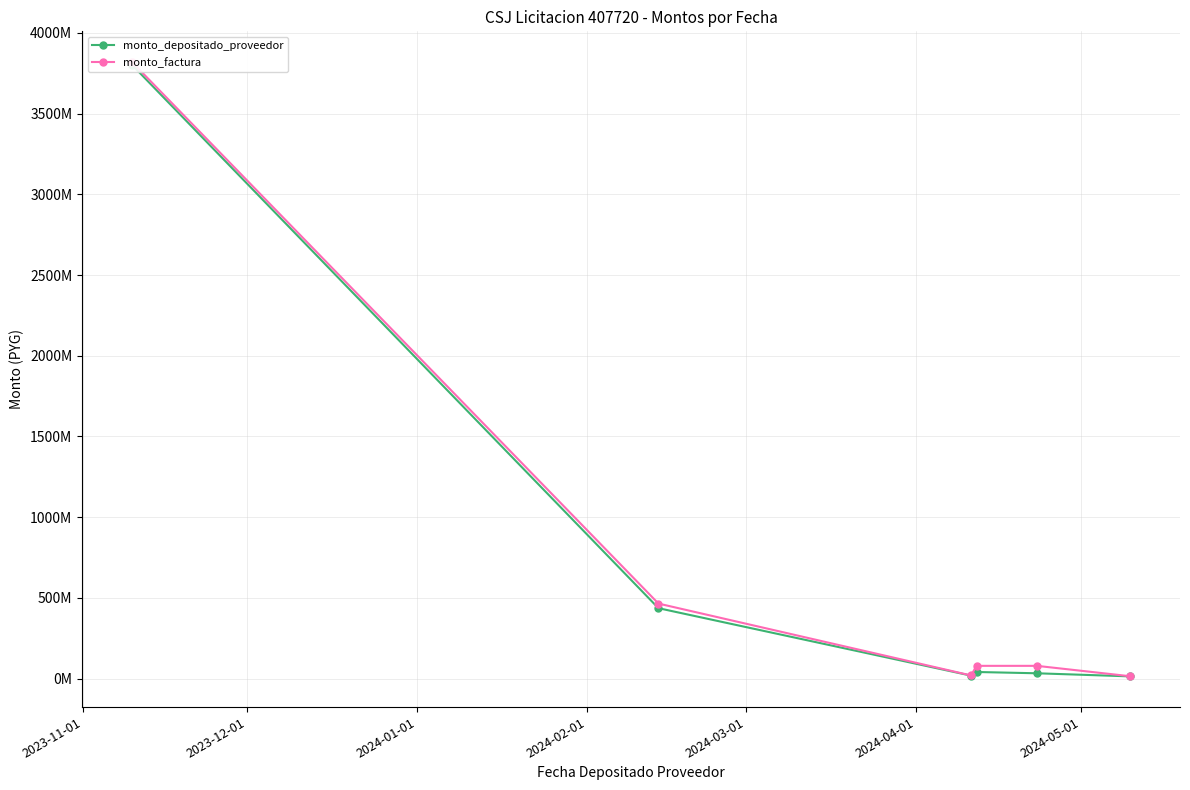

In monto_depositado_proveedor, how many points are lower than both neighbors (excluding endpoints)?

1